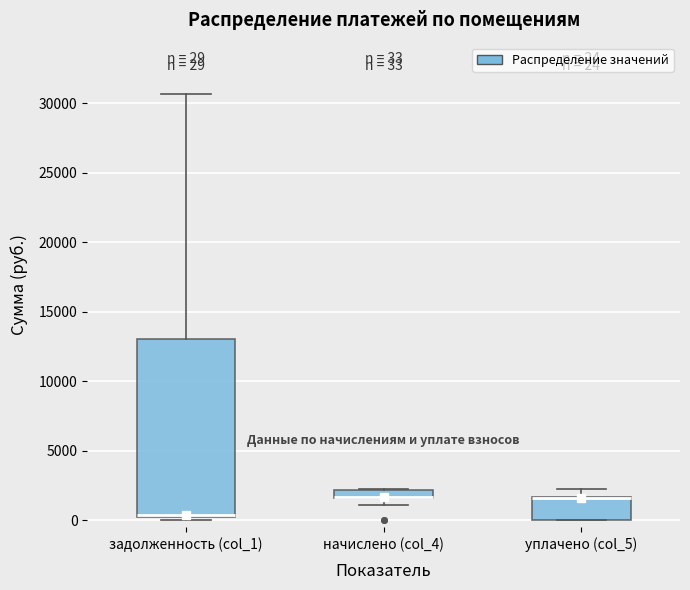

Which box is the tallest, from its lower edge to its upper edge?

задолженность (col_1)